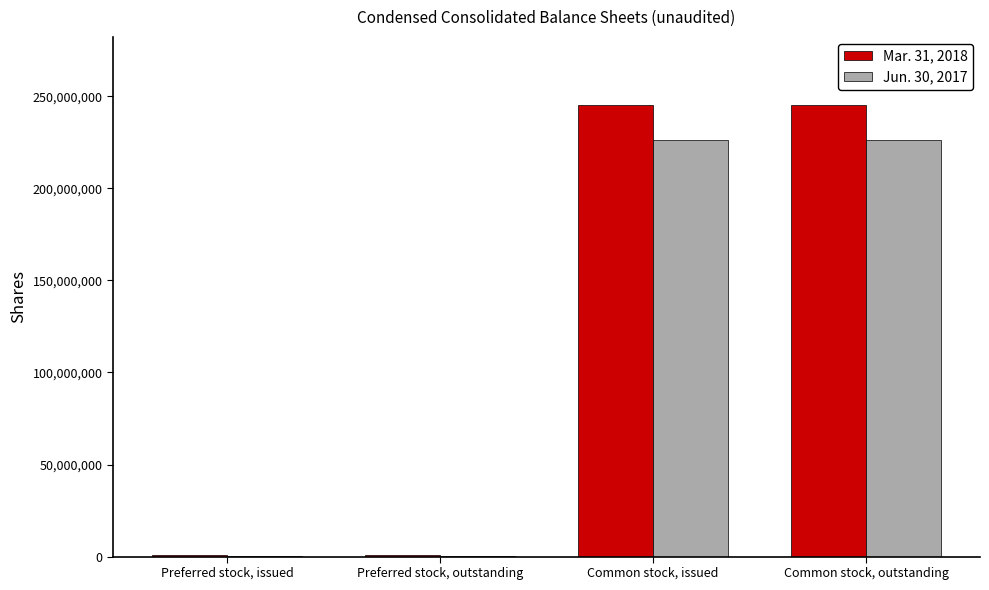

Which series has the largest range (max minus min)?

Mar. 31, 2018